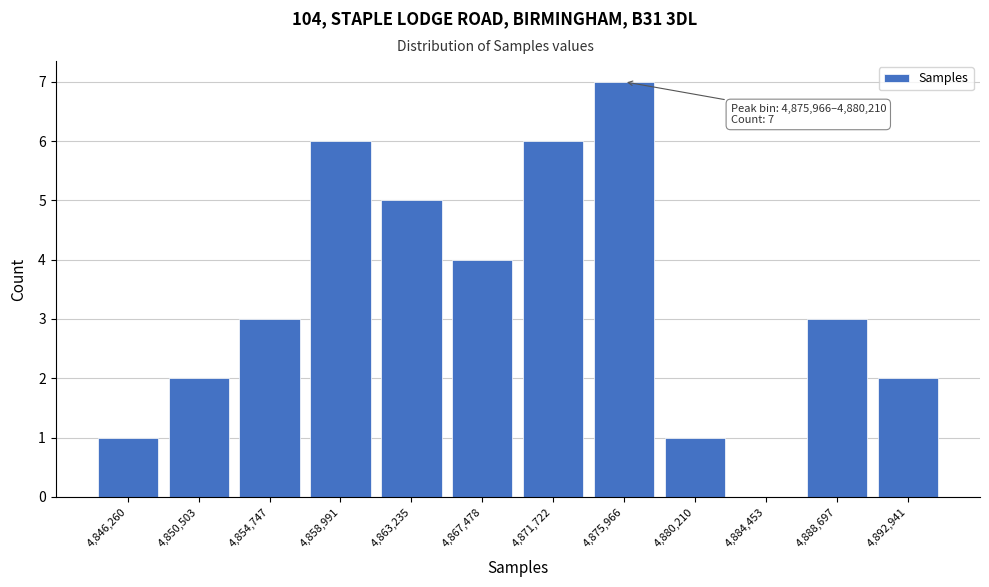

Reading left to right, transcribe all the data shown in this chart.

4,846,260=1	4,850,503=2	4,854,747=3	4,858,991=6	4,863,235=5	4,867,478=4	4,871,722=6	4,875,966=7	4,880,210=1	4,884,453=0	4,888,697=3	4,892,941=2